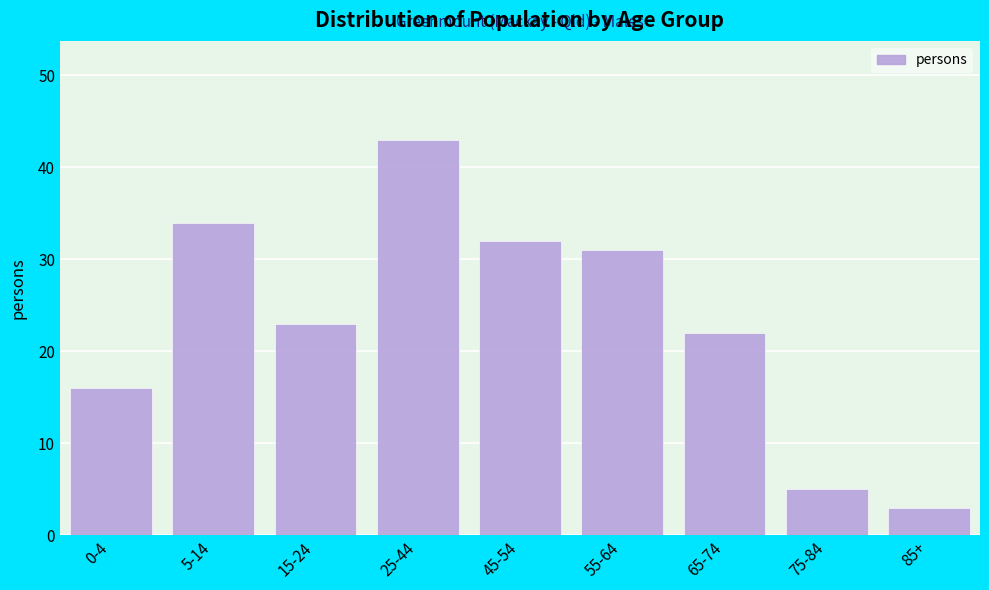

Reading left to right, extract all data points from this chart.

0-4=16	5-14=34	15-24=23	25-44=43	45-54=32	55-64=31	65-74=22	75-84=5	85+=3